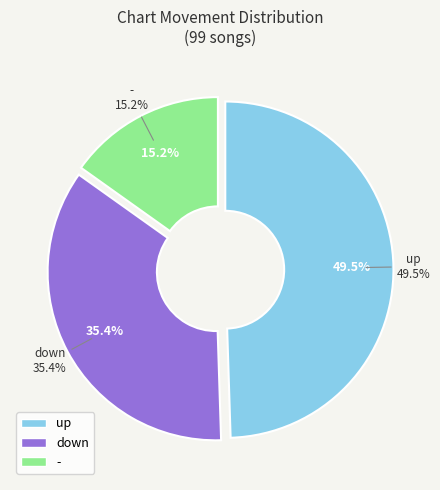

To the nearest percent, what percentage of the pie is down?

35%